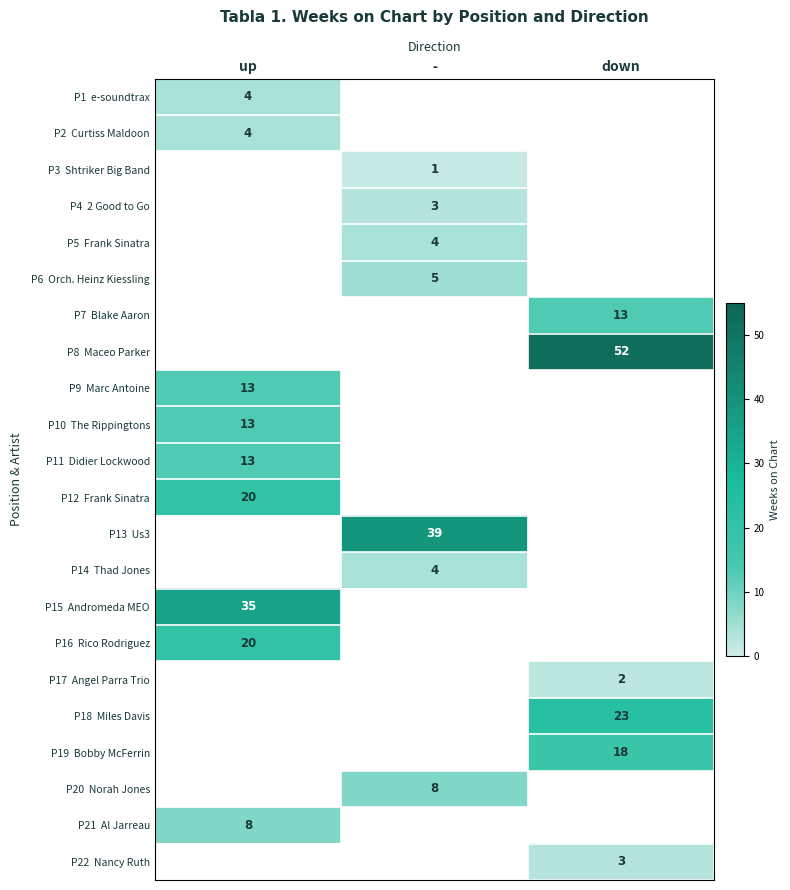

True or false: P8 Maceo Parker has a value of 52.0 at down.

True